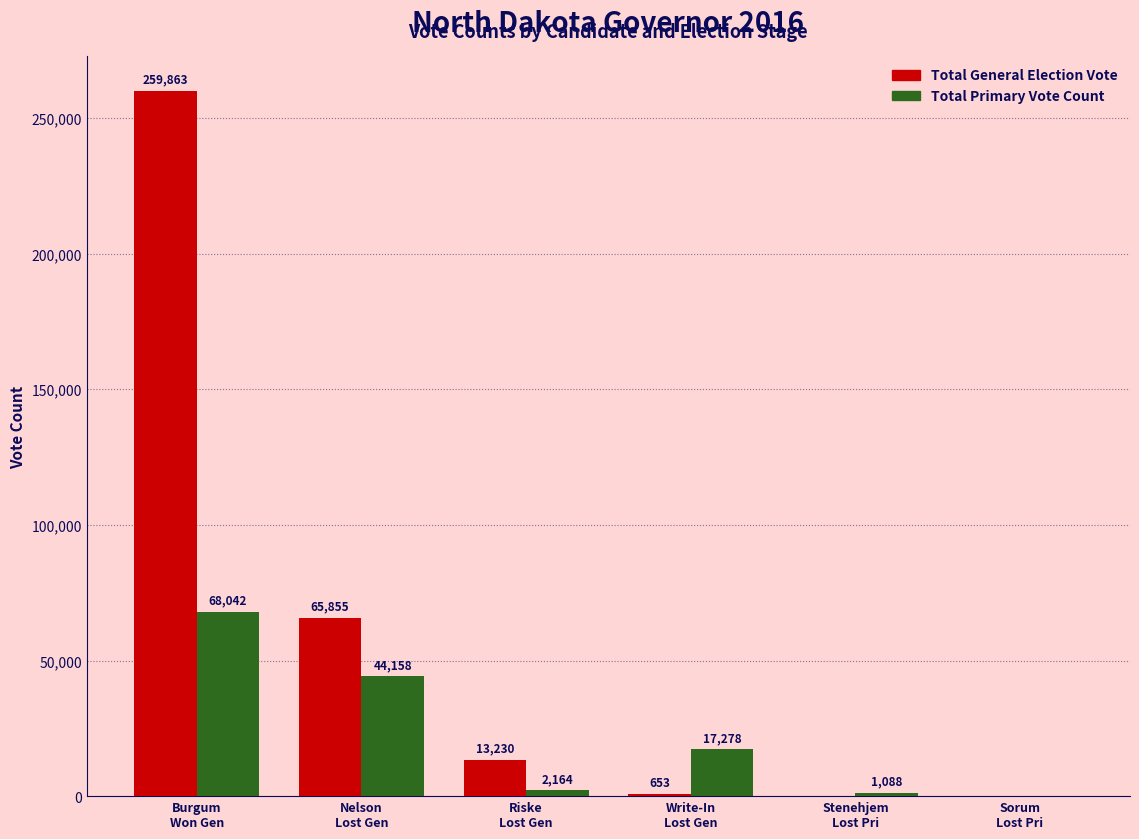

Which series has the largest range (max minus min)?

Total General Election Vote